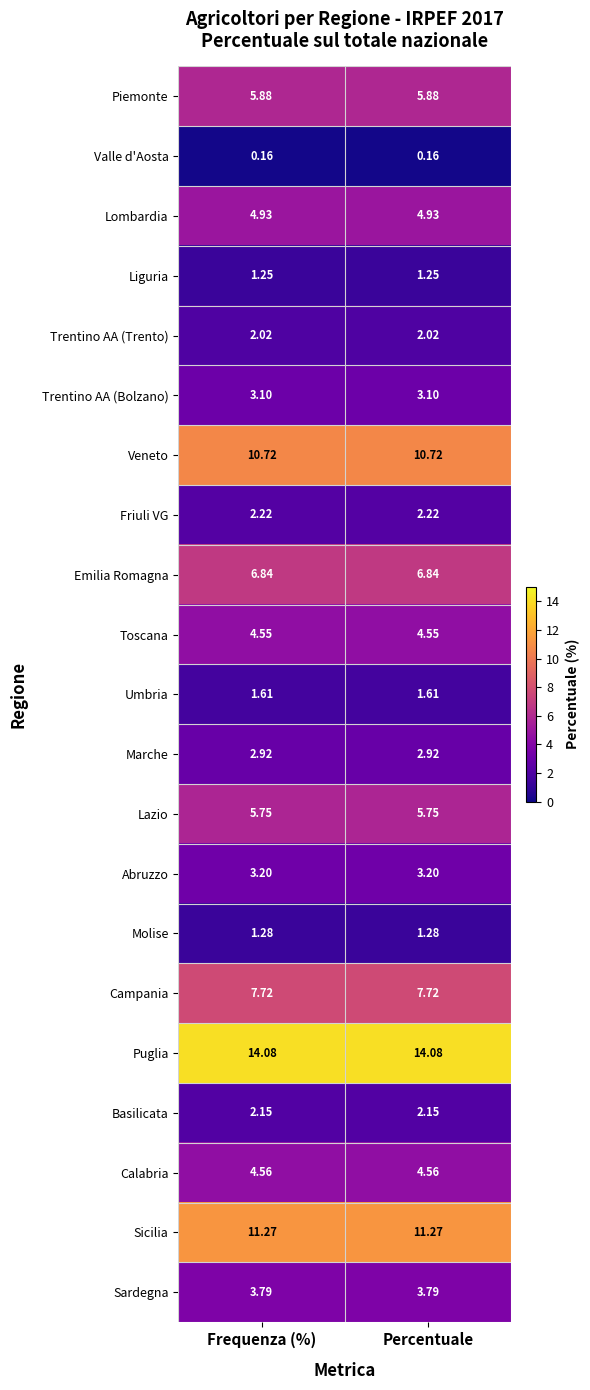

Which series has the largest total across all categories?

Puglia